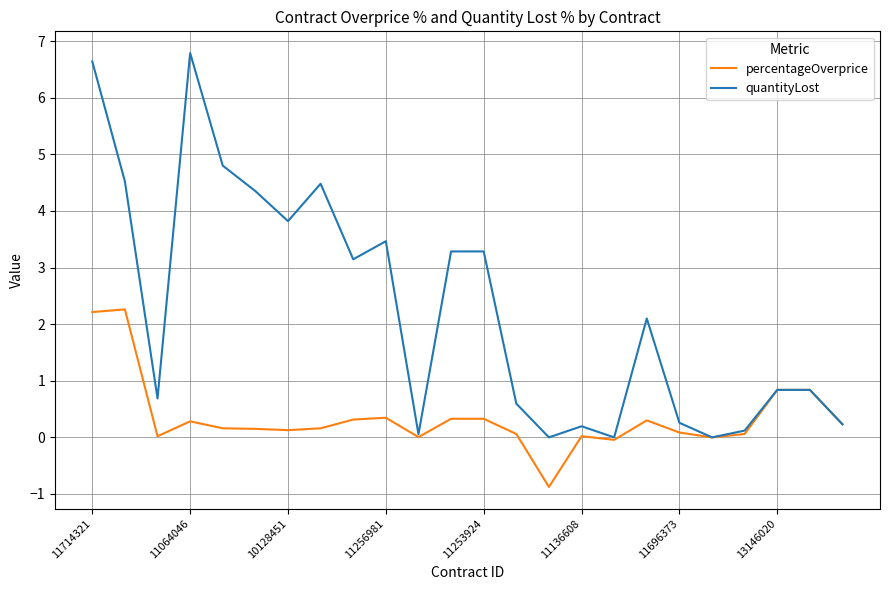

Rank the series by their maximum value, from highest to lowest.

quantityLost, percentageOverprice